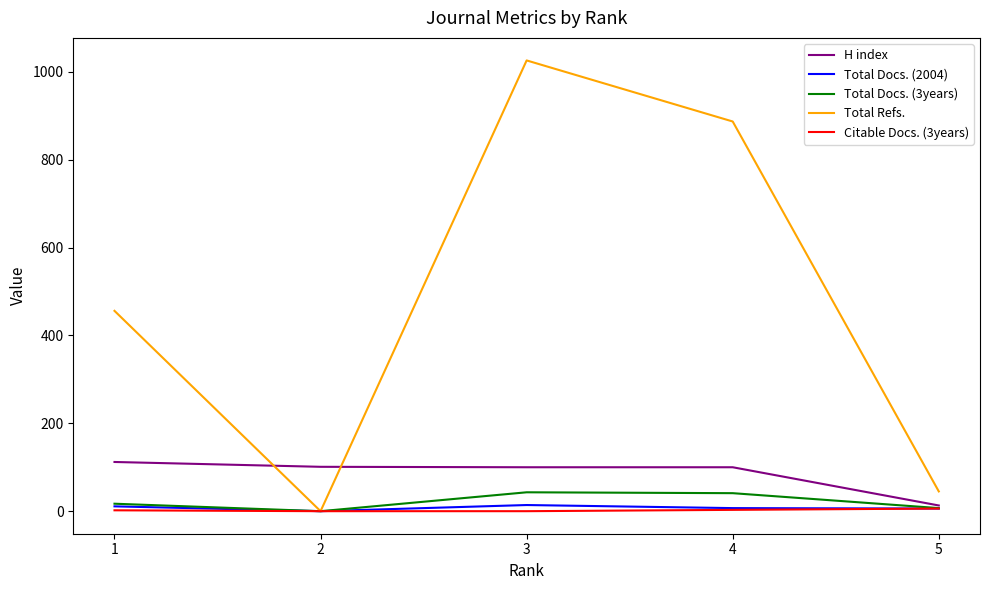

How many intersections are there between Total Refs. and H index?

2